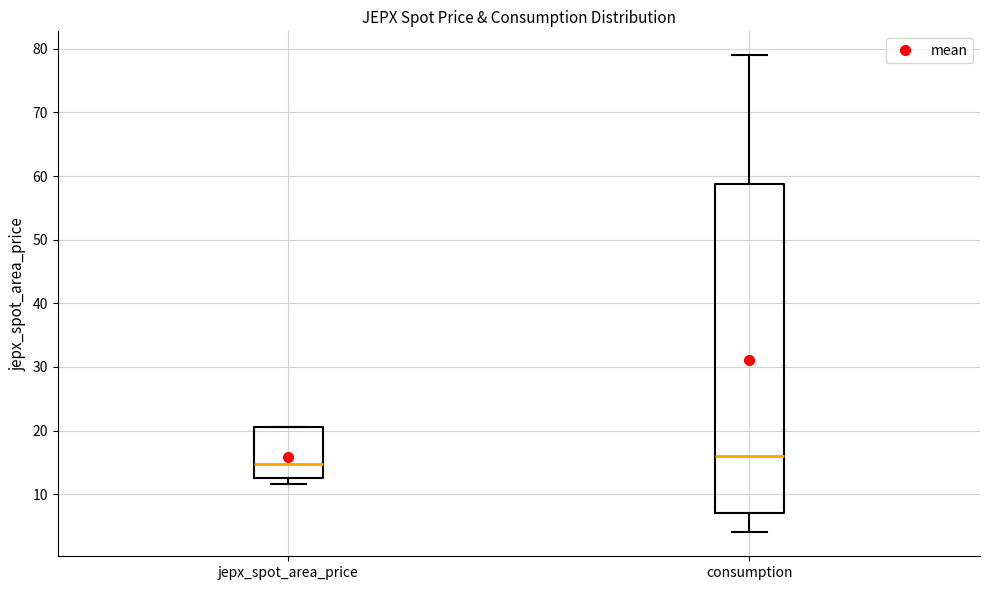

Where does the median line of the box for jepx_spot_area_price sit on the y-axis? The values are not printed on the chart, so give them approximately, as read against the axis.

15